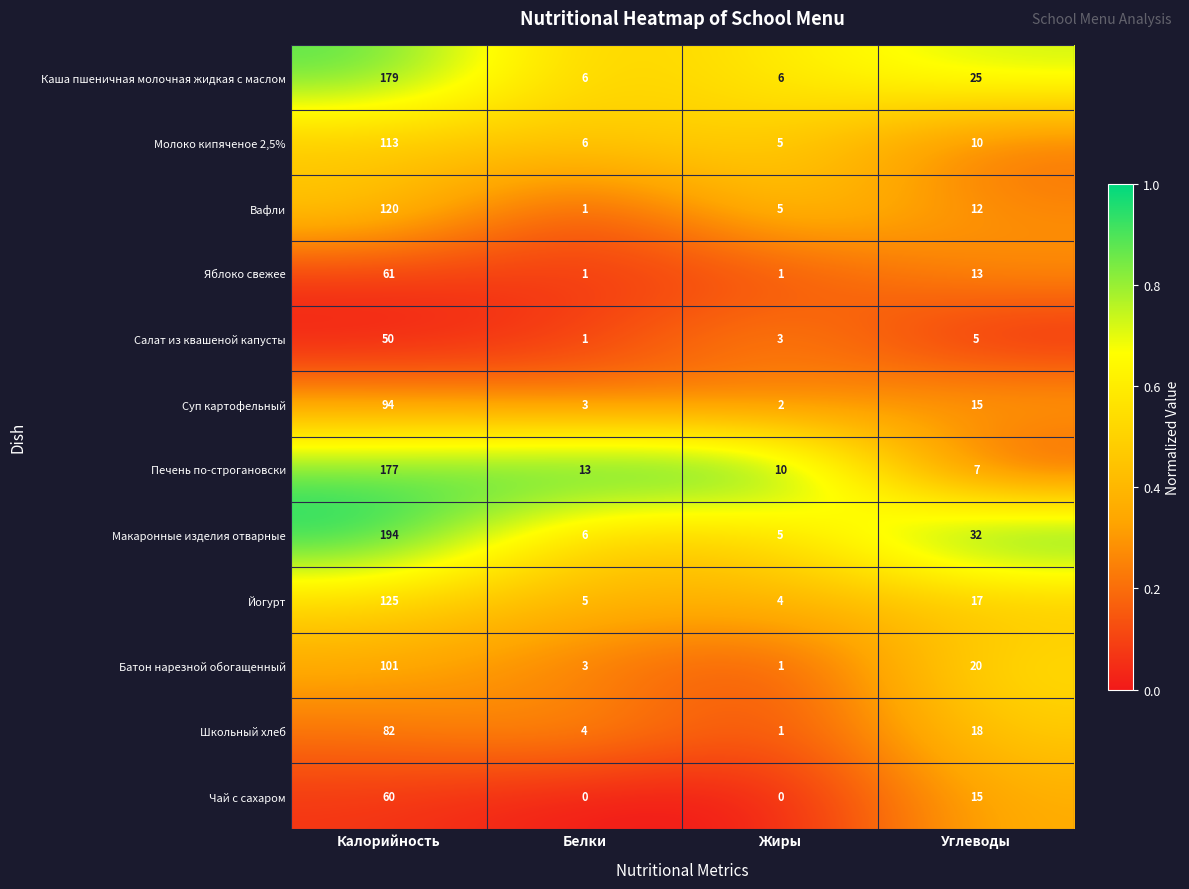

Where does the Молоко кипяченое 2,5% series first go above 10?

Калорийность